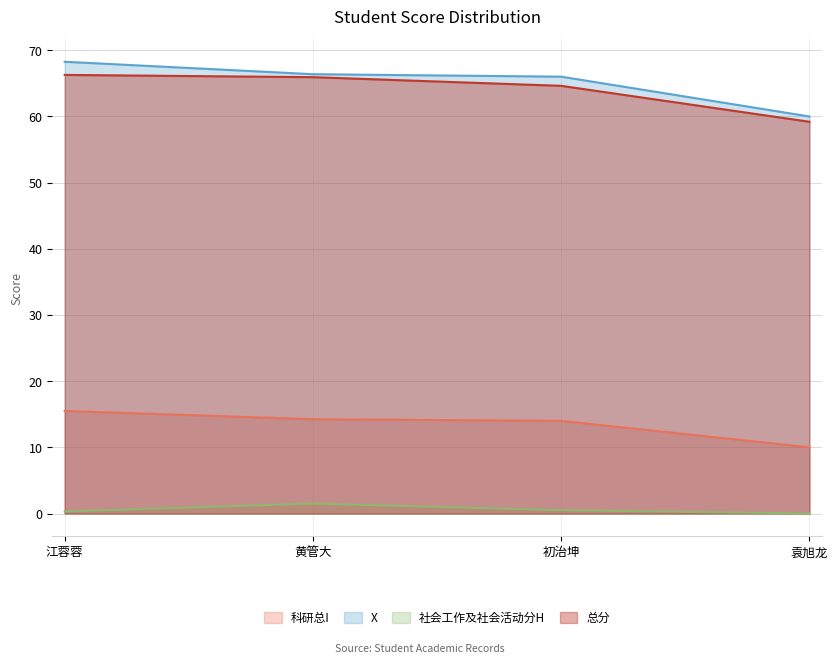

Reading left to right, transcribe all the data shown in this chart.

科研总I: 15.5	14.2	14.0	10.0
X: 68.3	66.4	66.0	60.0
社会工作及社会活动分H: 0.3	1.5	0.5	0.0
总分: 66.3	65.9	64.6	59.2